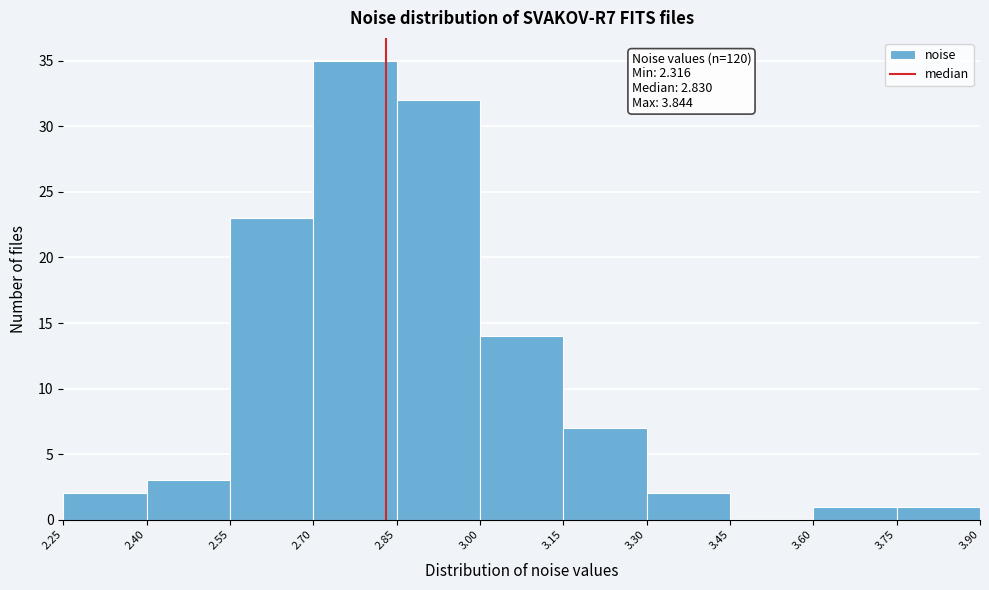

Over which range of the x-axis is the bar tallest?

2.70 to 2.85